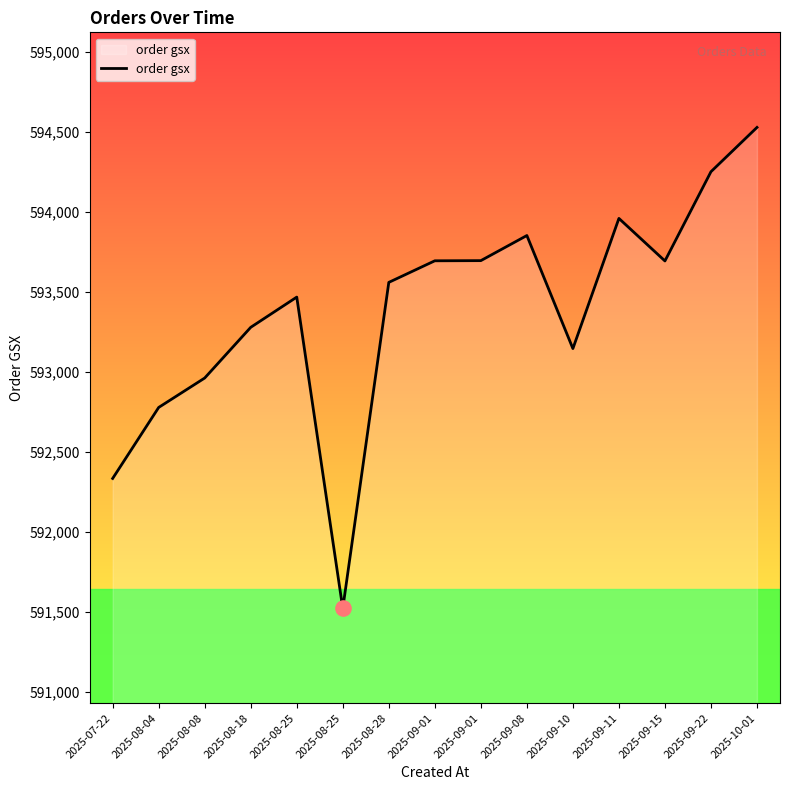

Which has a higher value, 2025-09-01 or 2025-09-22?

2025-09-22